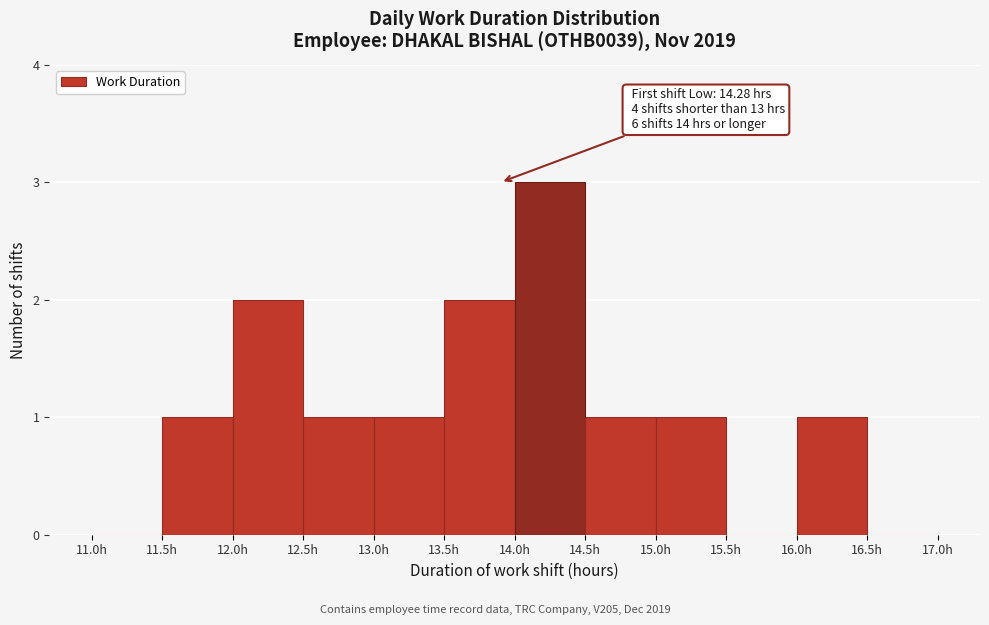

Which range on the x-axis has the tallest bar?

14.0 to 14.5